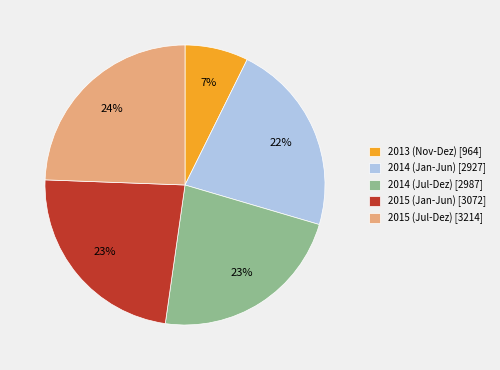

Is the sum of 2013 (Nov-Dez) [964] and 2014 (Jan-Jun) [2927] greater than half?

No